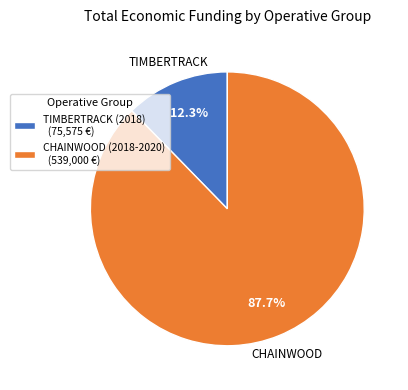

Which has a higher value, TIMBERTRACK (2018) or CHAINWOOD (2018-2020)?

CHAINWOOD (2018-2020)